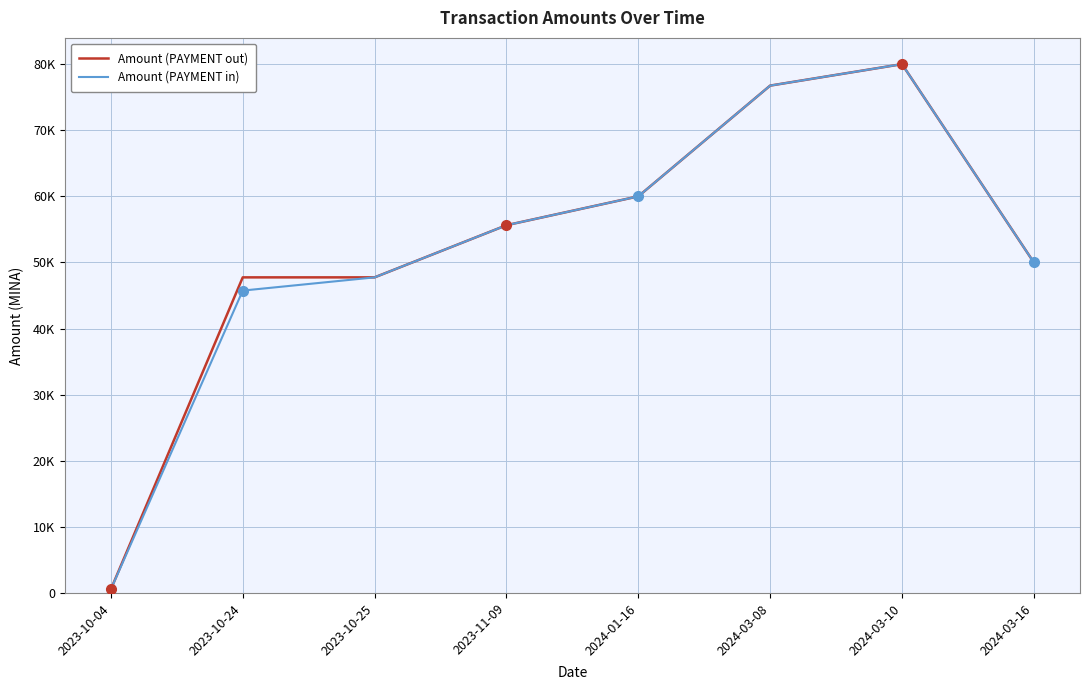

At which label does Amount (PAYMENT in) reach its minimum?

2023-10-04